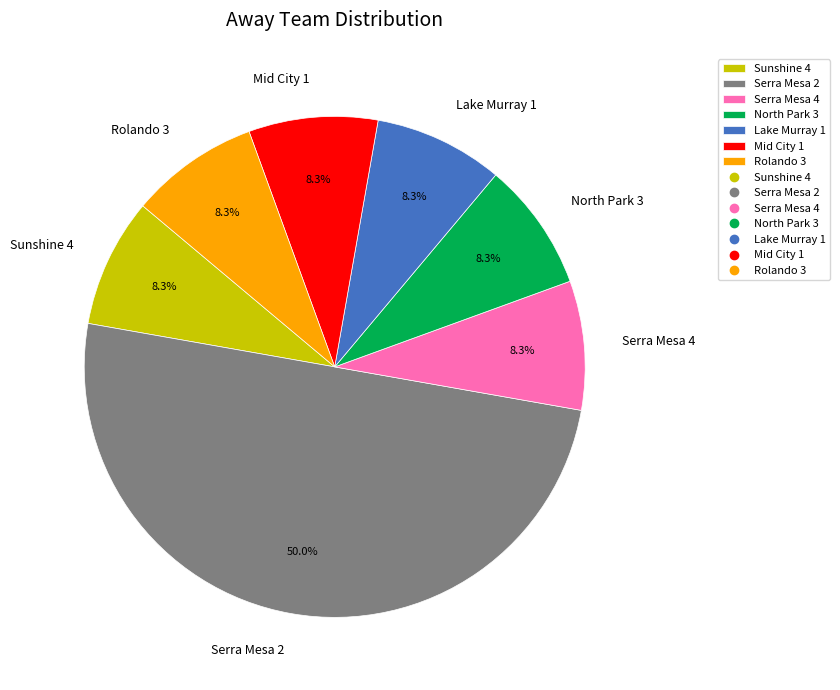

How much of the chart is everything except Sunshine 4?

91.7%